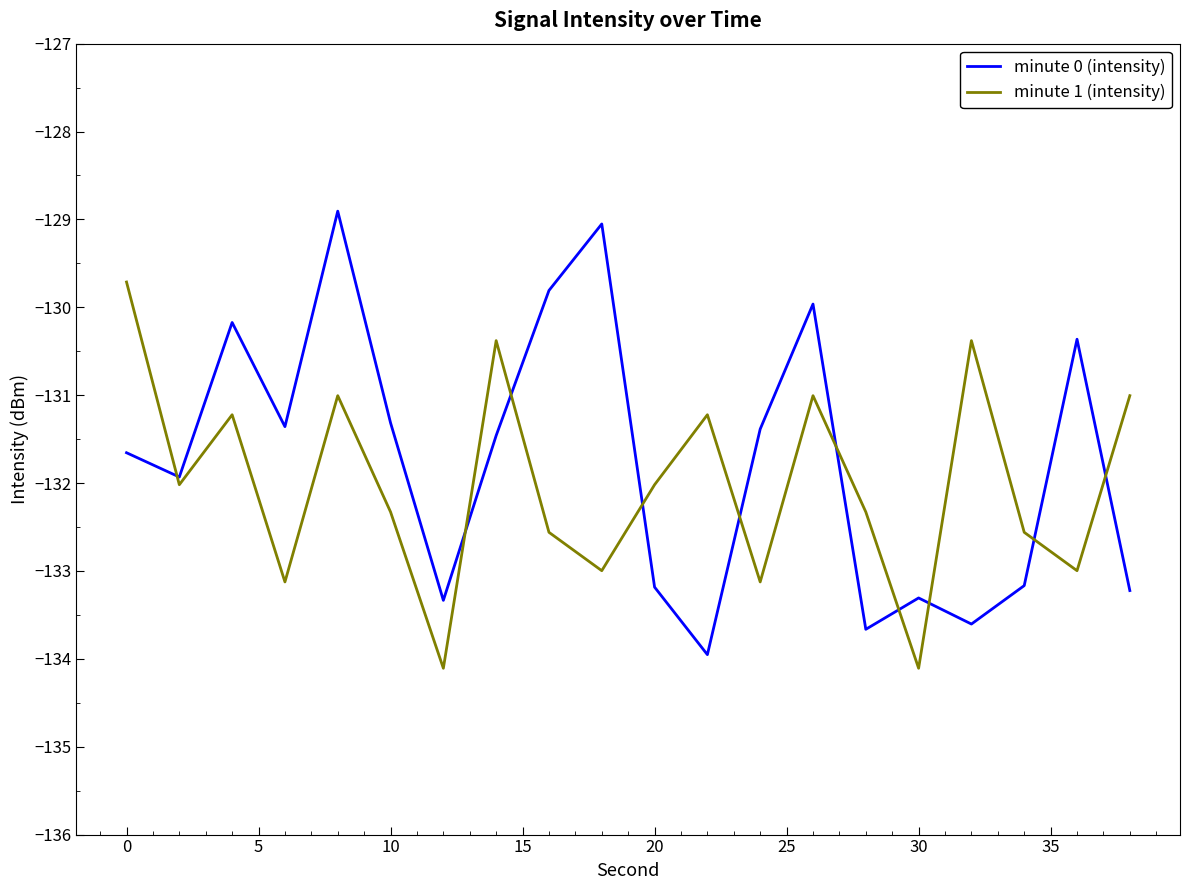

List the series in order of their peak value, lowest first.

minute 1 (intensity), minute 0 (intensity)